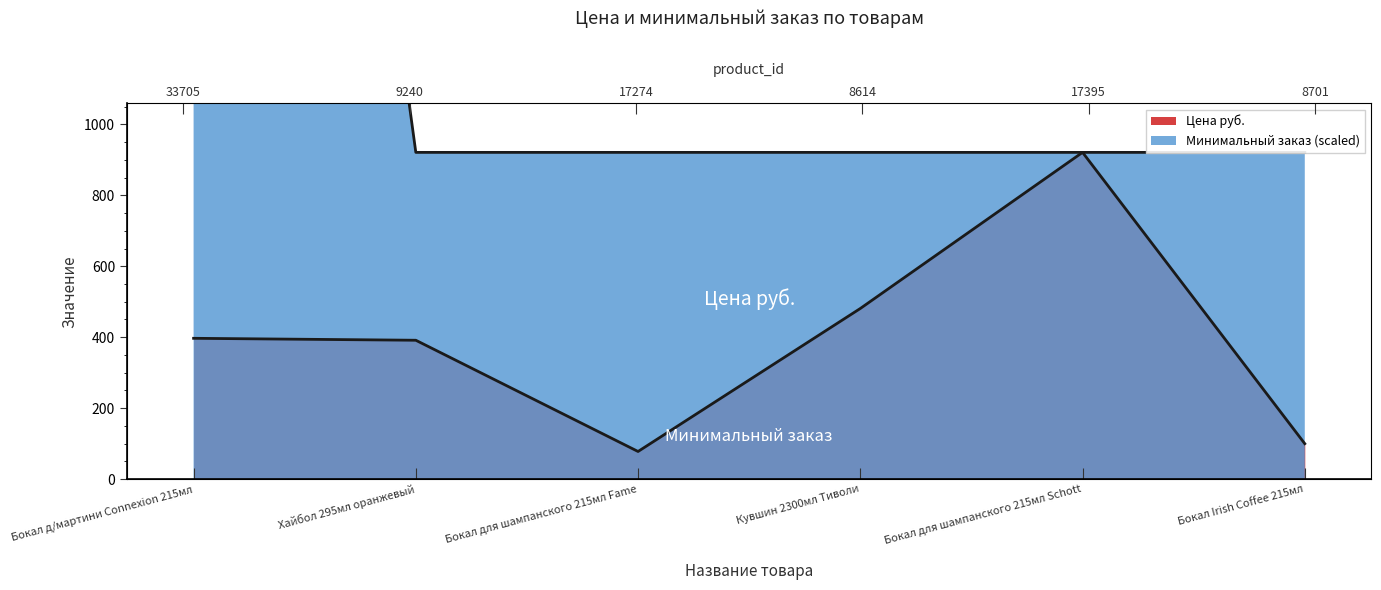

At which label is Цена руб. closest to 499?

Кувшин 2300мл Тиволи